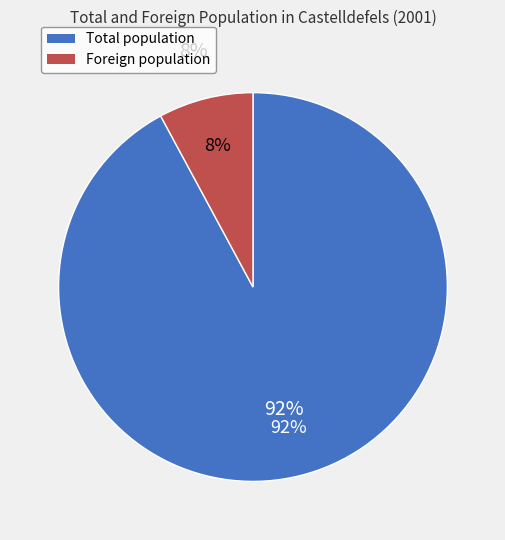

To the nearest percent, what percentage of the pie is Total population?

92%